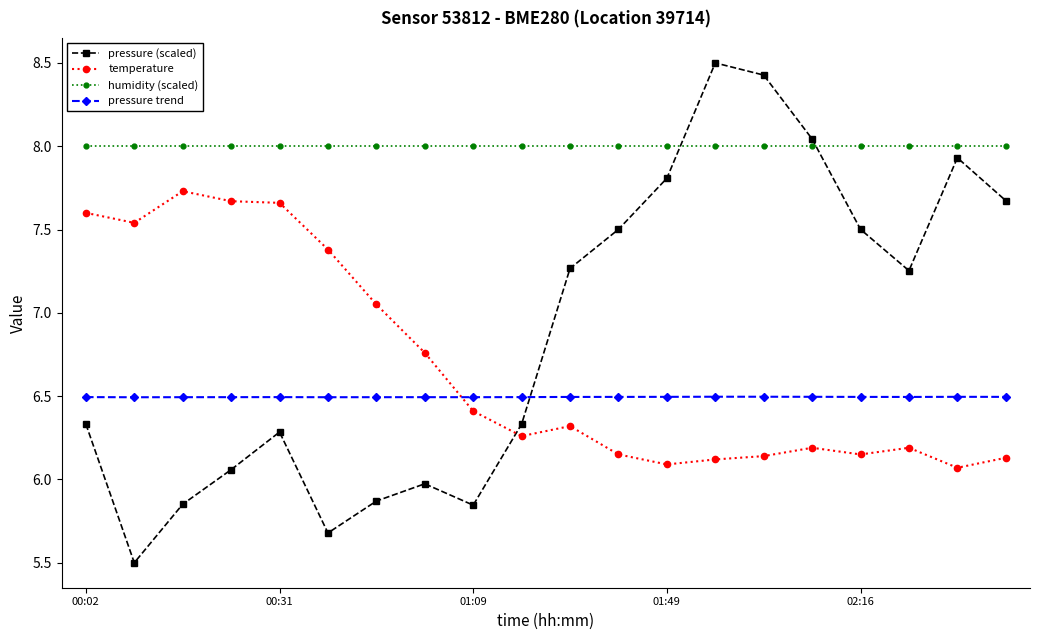

What is the maximum value shown in the chart?

8.5